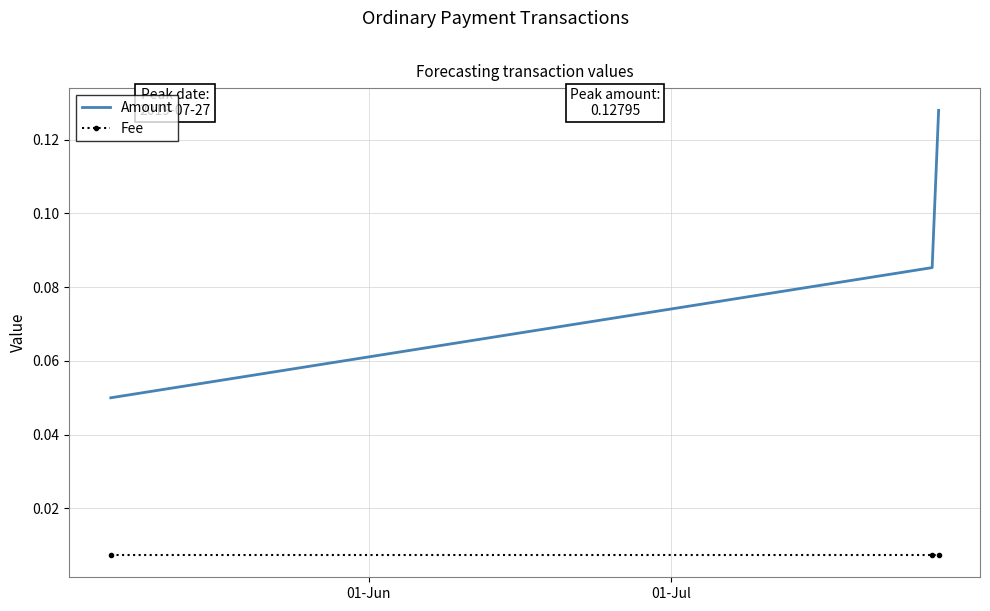

List the series in order of their overall mean, highest first.

Amount, Fee